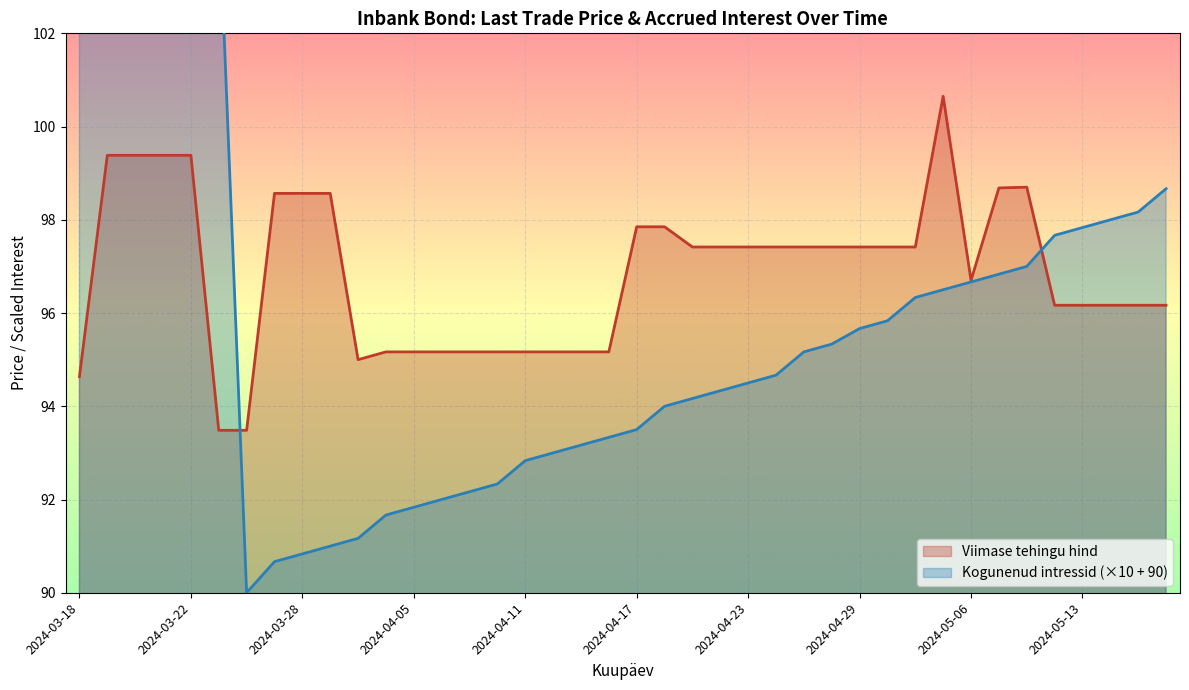

Is it true that Viimase tehingu hind equals 28.7 at 2024-04-17?

False